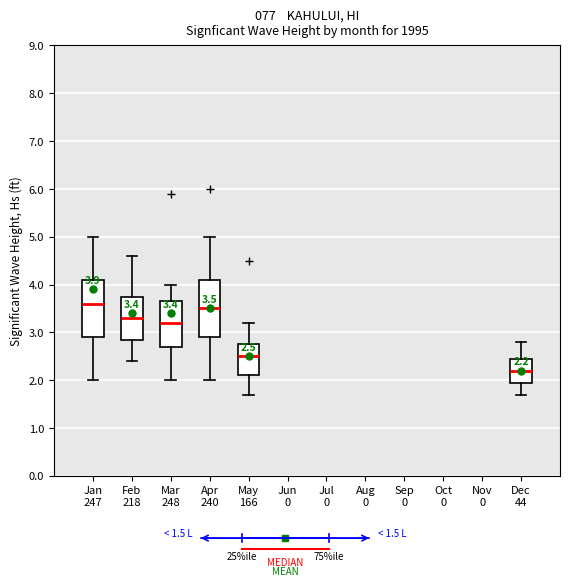

Which box has the lowest median line?

Dec 44